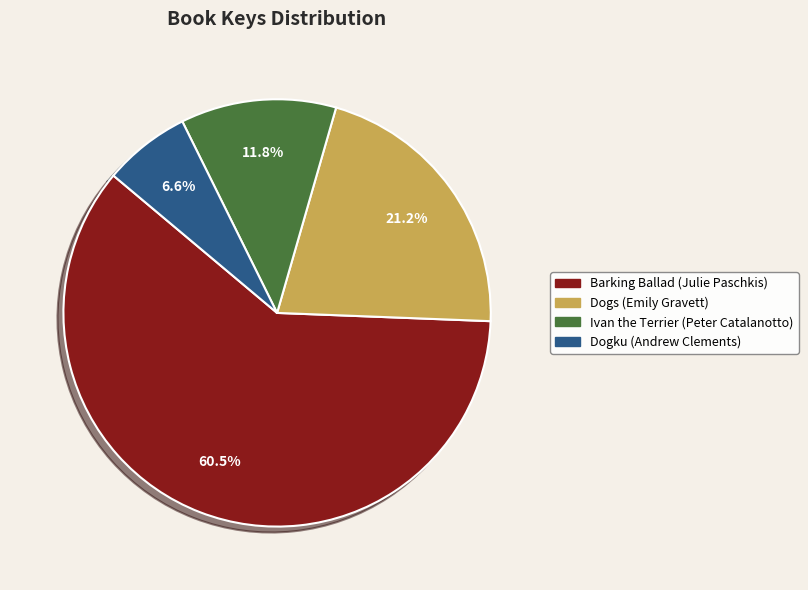

Which slice represents more than half of the pie?

Barking Ballad (Julie Paschkis)